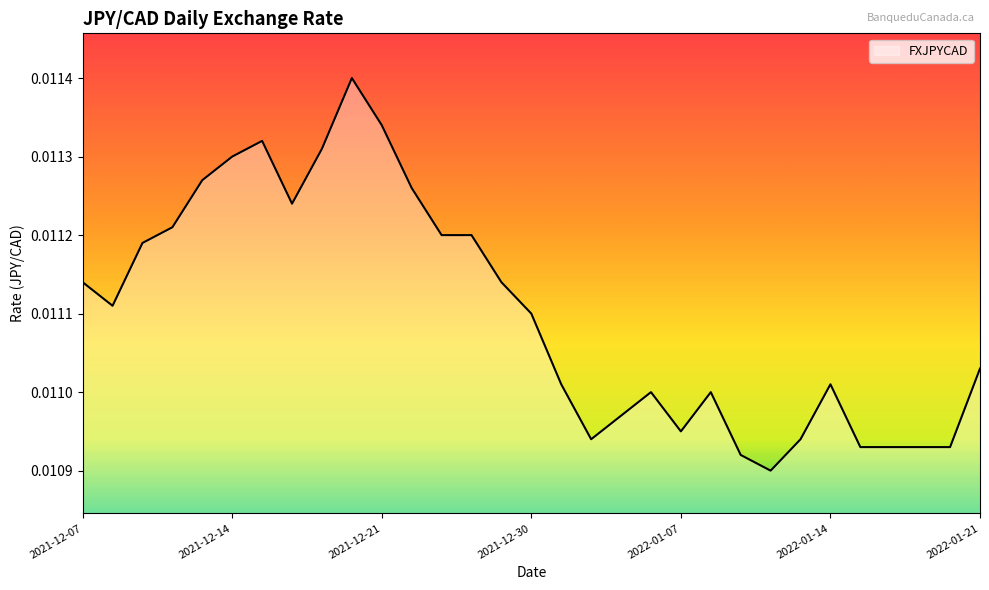

True or false: the data has more than 0 interior local peaks.

True